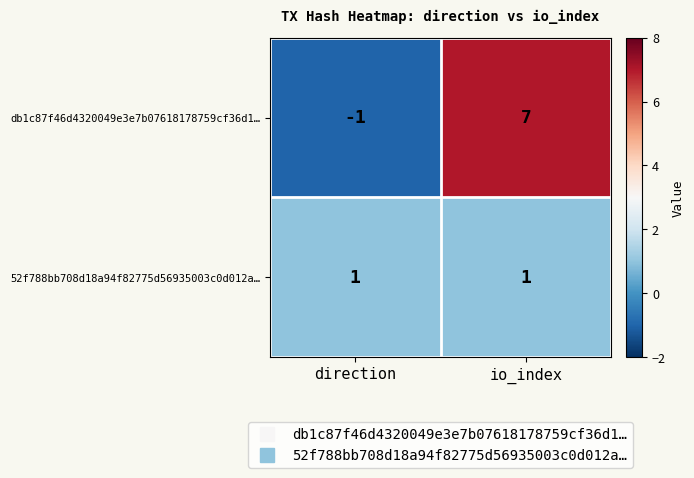

What is the spread (max minus min) of values at direction?

2